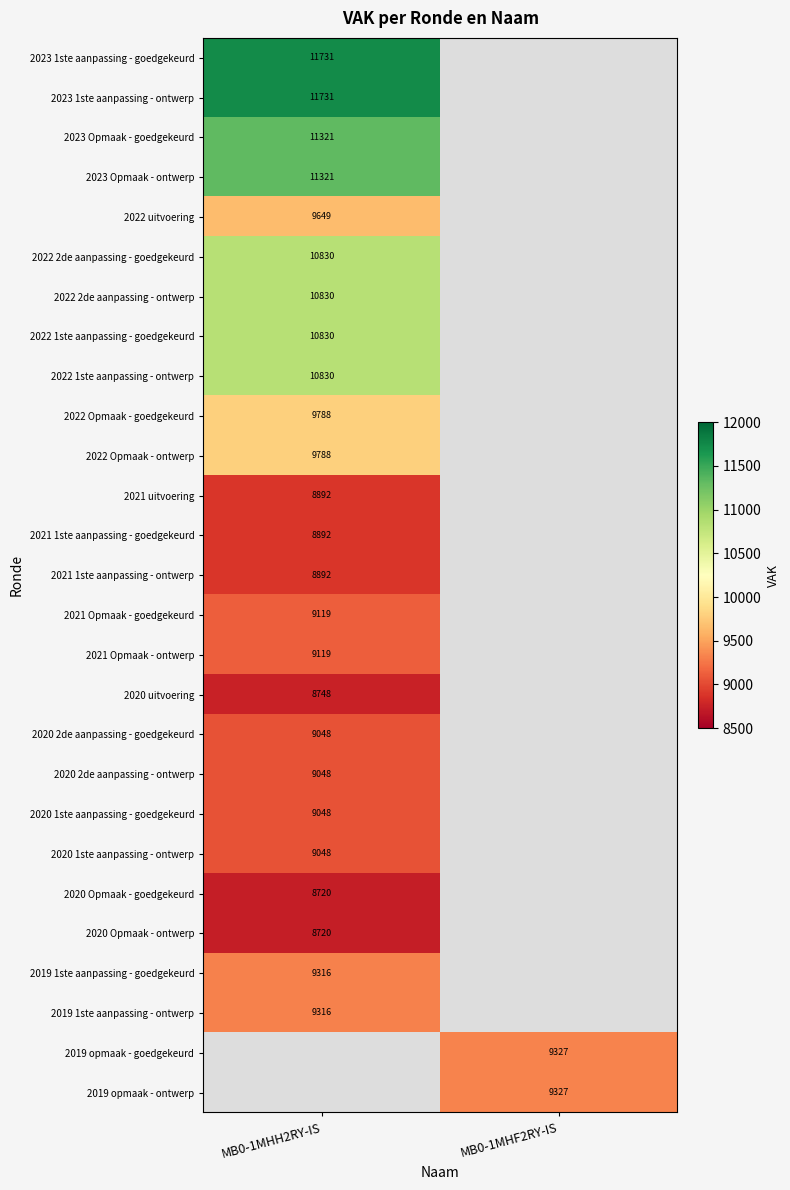

How many distinct data groups are displayed?

27